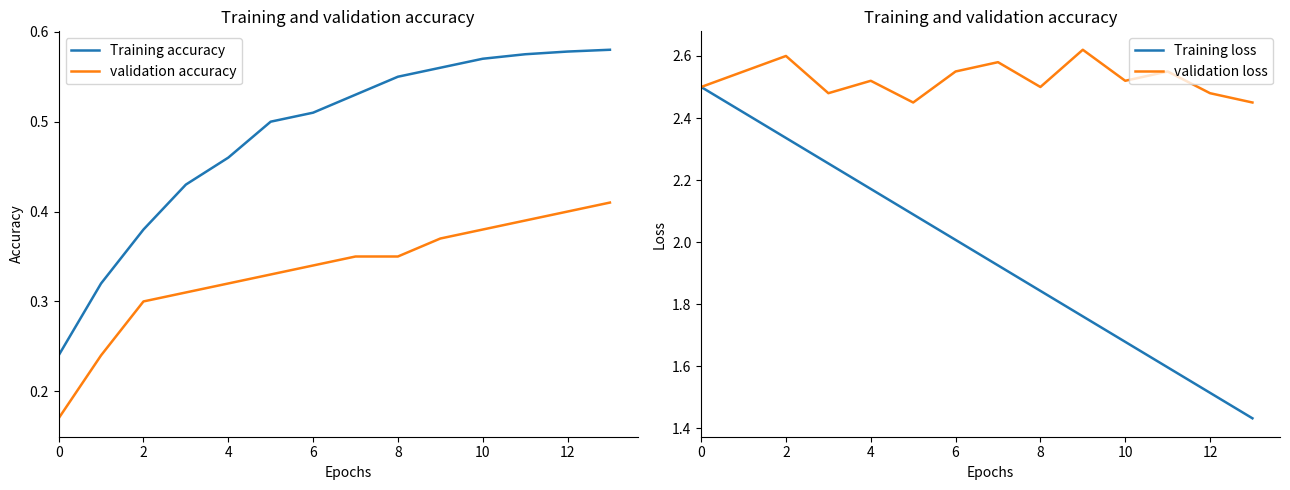

How many validation accuracy values are between 0 and 1?

14